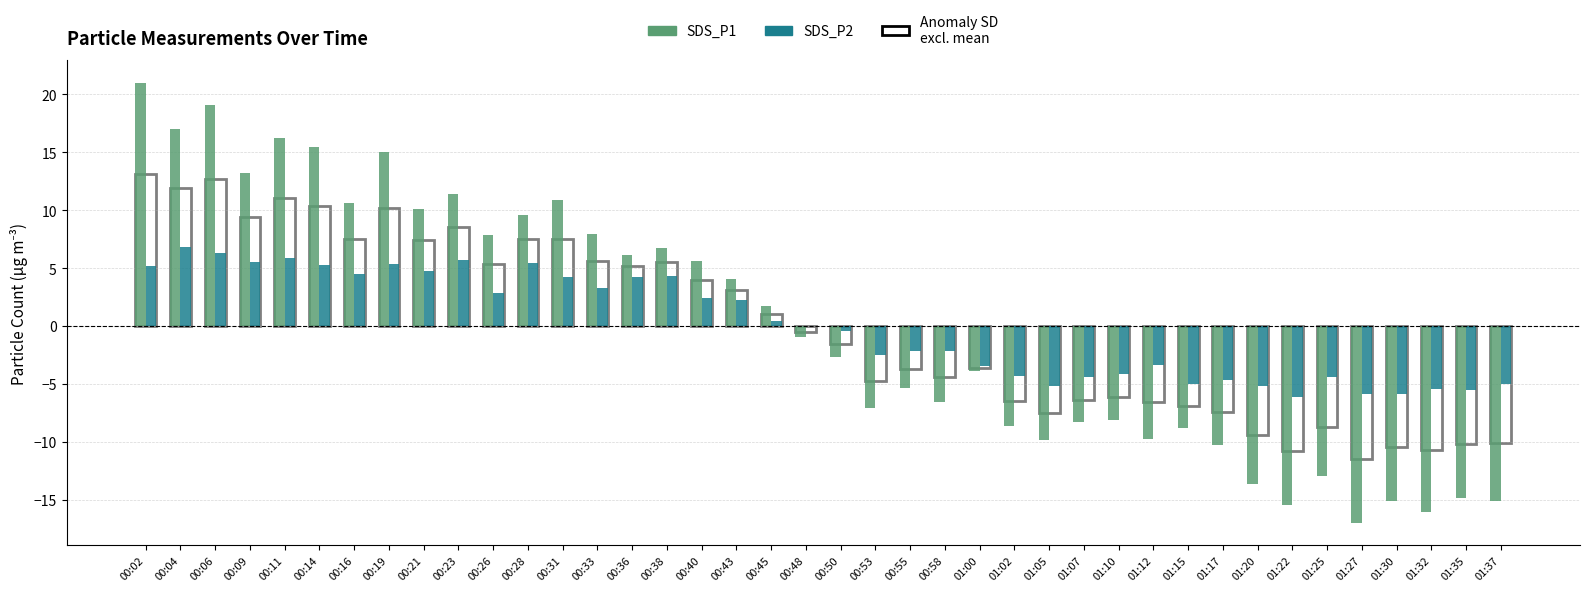

What is the greatest value displayed?

21.0